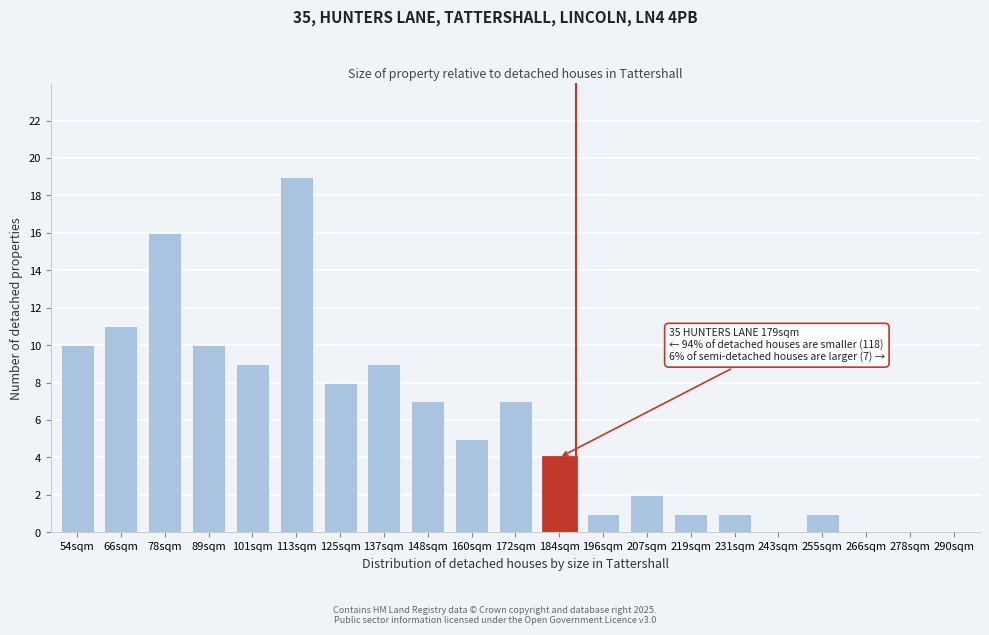

Reading left to right, transcribe all the data shown in this chart.

54sqm=10	66sqm=11	78sqm=16	89sqm=10	101sqm=9	113sqm=19	125sqm=8	137sqm=9	148sqm=7	160sqm=5	172sqm=7	184sqm=4	196sqm=1	207sqm=2	219sqm=1	231sqm=1	243sqm=0	255sqm=1	266sqm=0	278sqm=0	290sqm=0